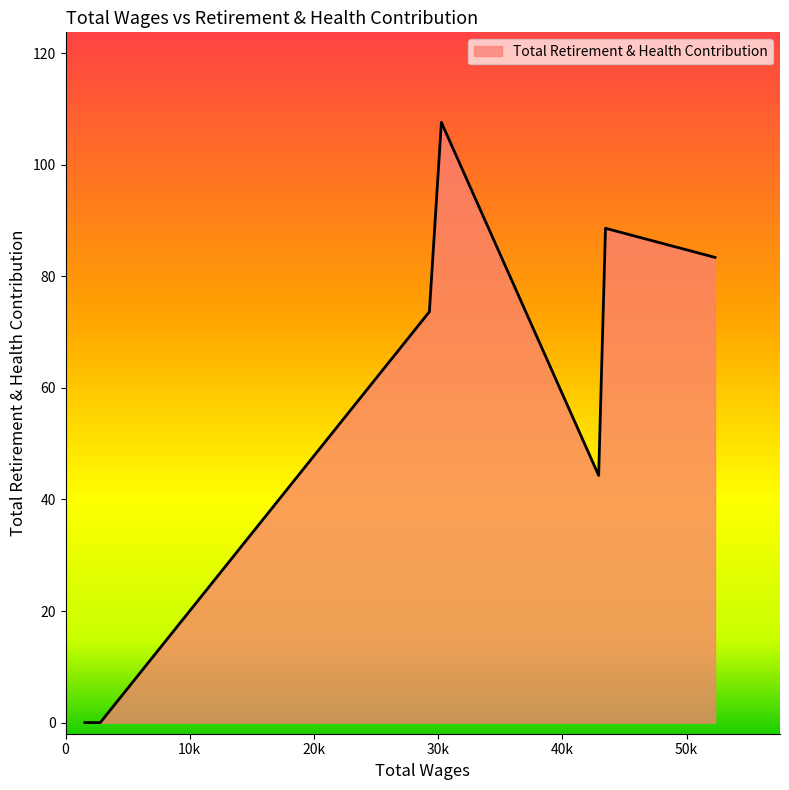

Is this an area chart (filled region under the line)?

Yes